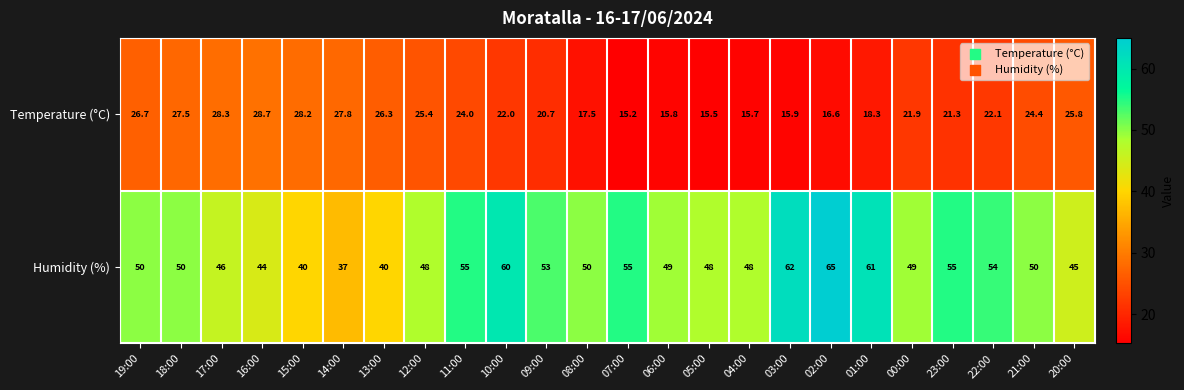

Count the number of categories in the chart.

24